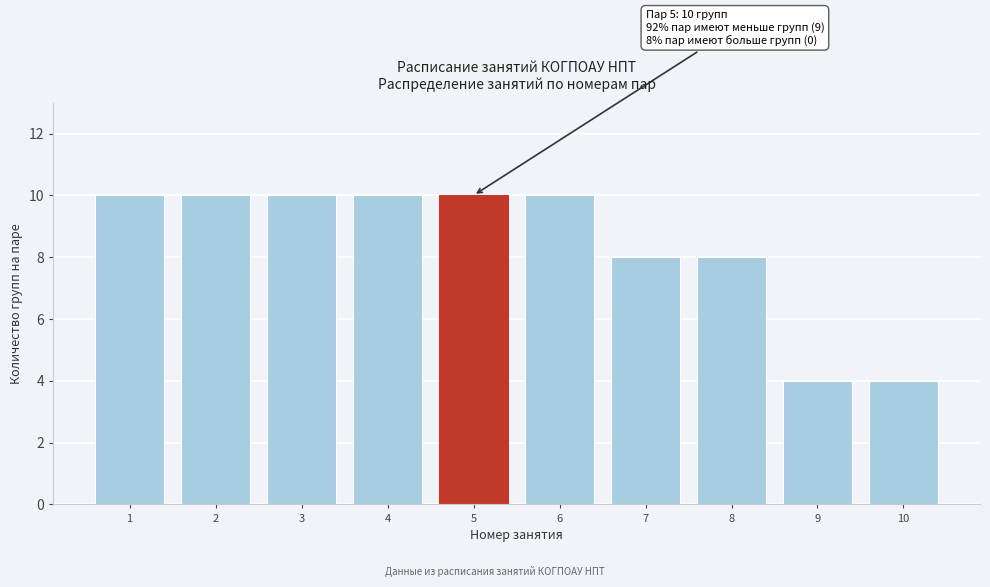

Reading right to left, transcribe all the data shown in this chart.

4	4	8	8	10	10	10	10	10	10